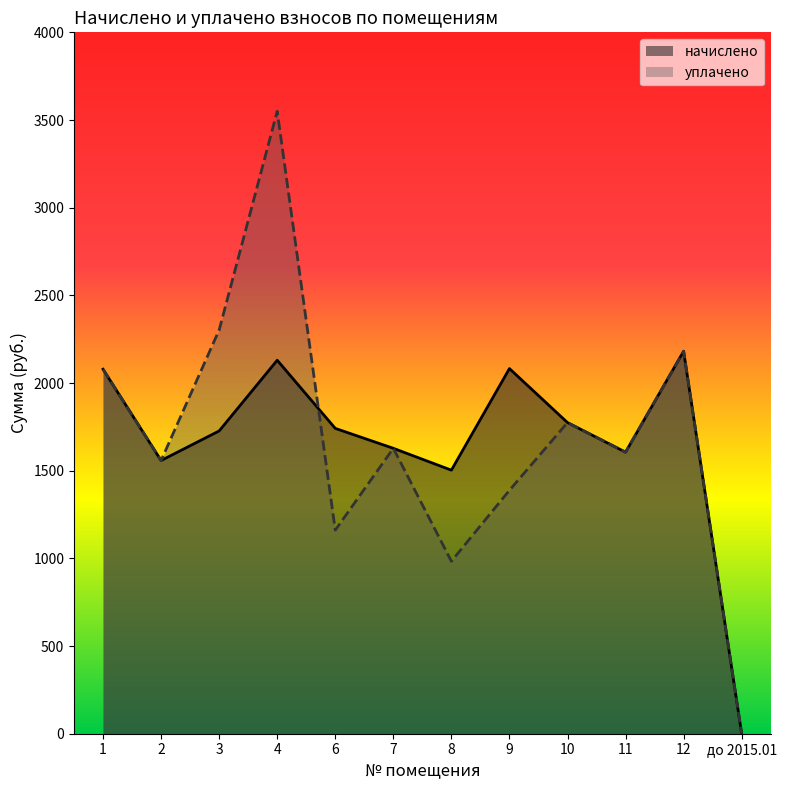

Which series has the largest total across all categories?

уплачено